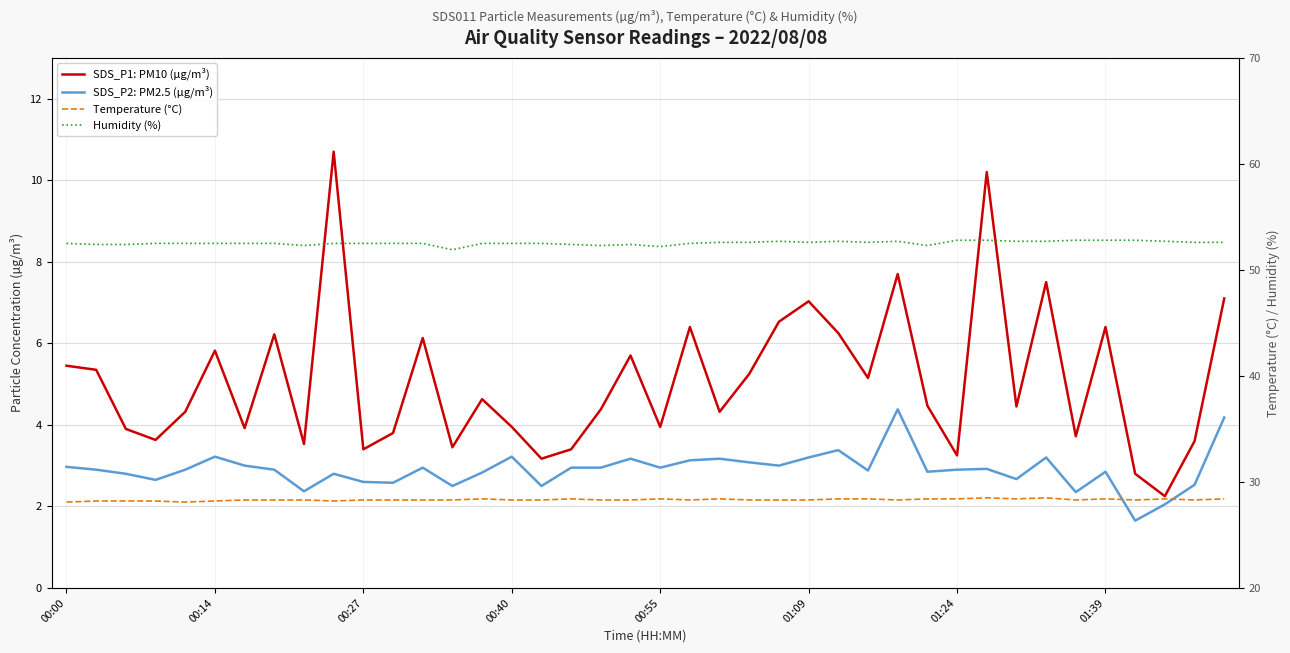

How many Humidity (%) values are between 52 and 53?

39